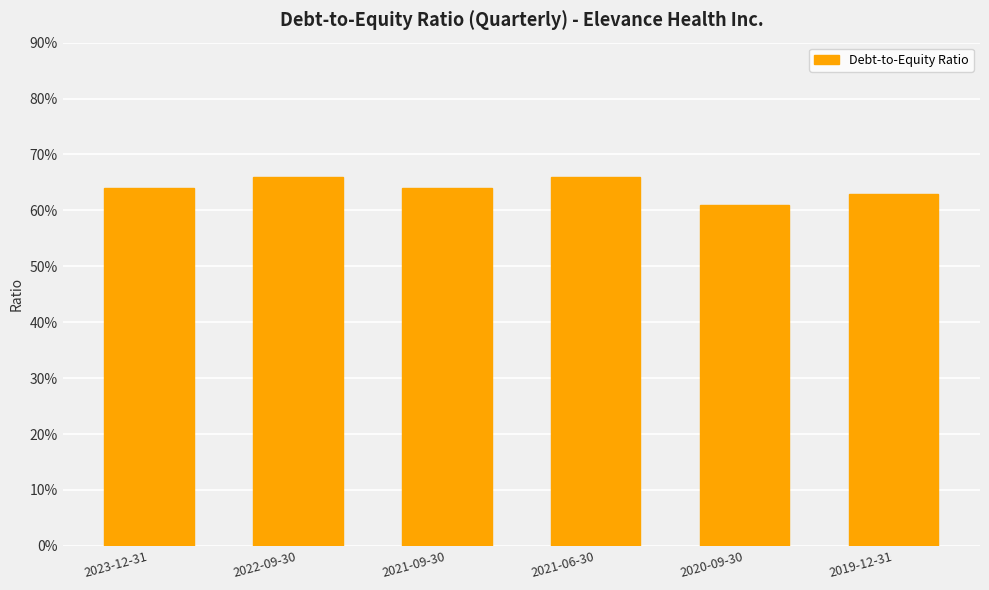

Which has a higher value, 2022-09-30 or 2020-09-30?

2022-09-30